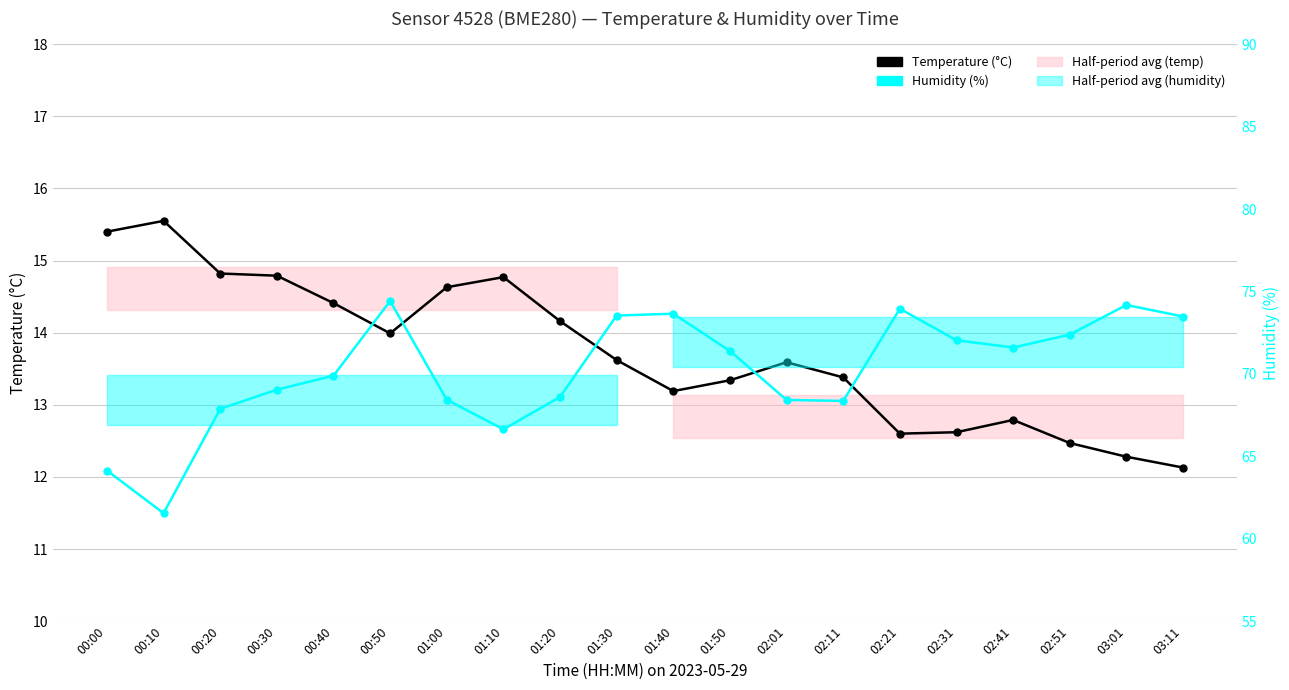

Which category has the lowest value across all series?

03:11